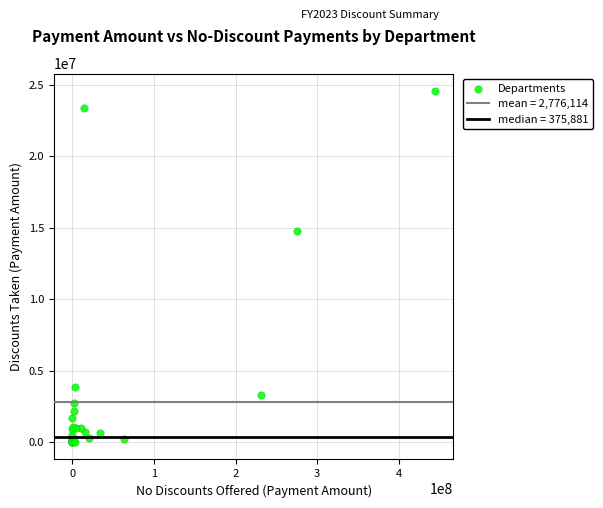

What Y value in the scatter plot is closest to 12282979?

14797002.1